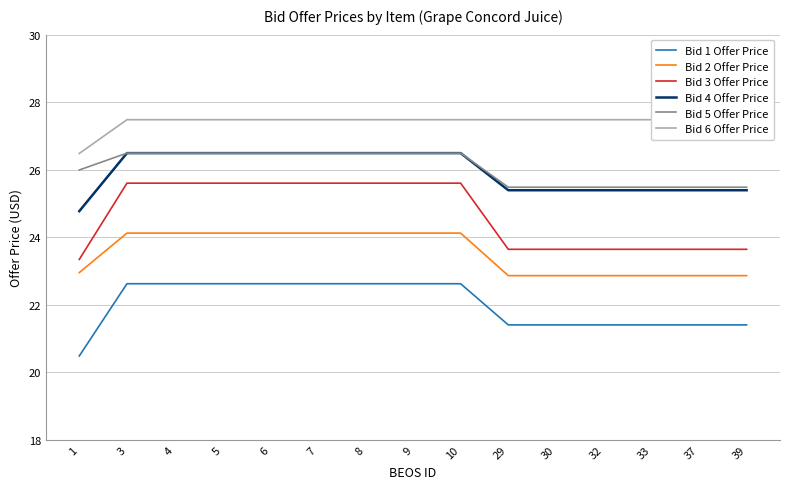

What is the smallest value displayed?

20.5